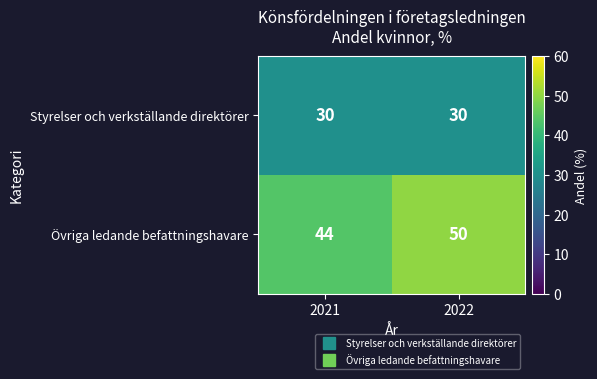

Which series has the largest total across all categories?

Övriga ledande befattningshavare